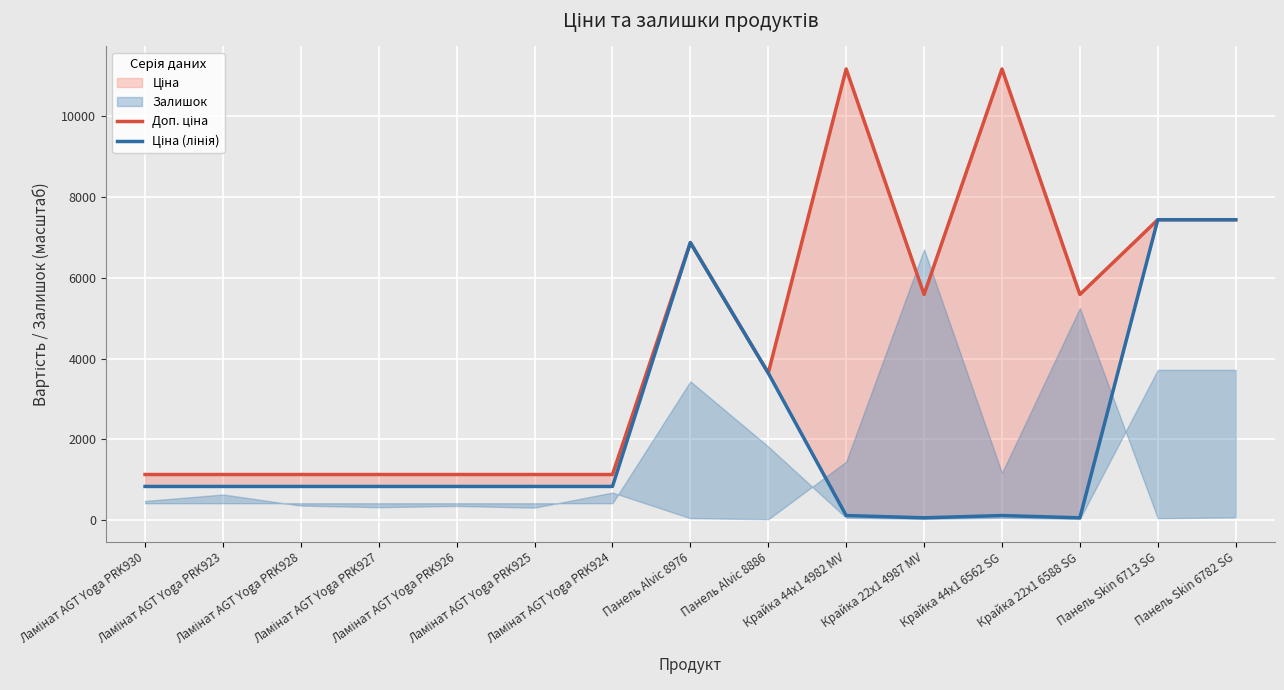

Is it true that Ціна (лінія) equals 1412.7 at Ламінат AGT Yoga PRK926?

False